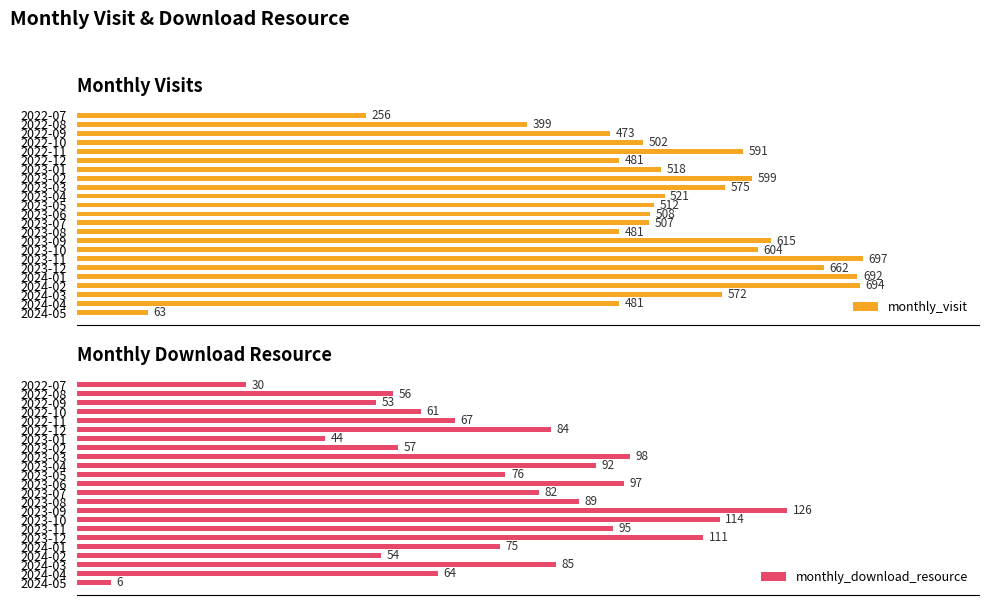

What is the spread (max minus min) of values at 2023-06?

411